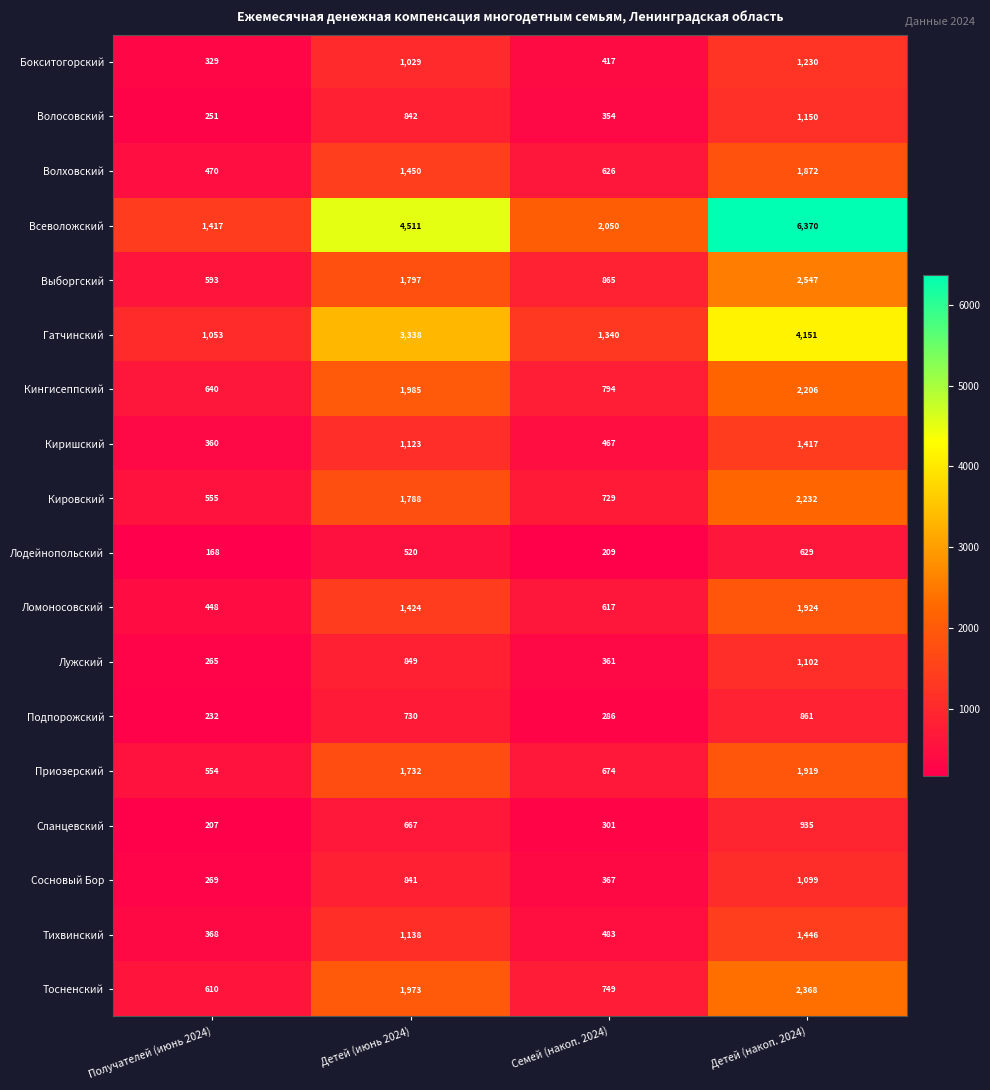

What is the lowest value of the Тихвинский series?

368